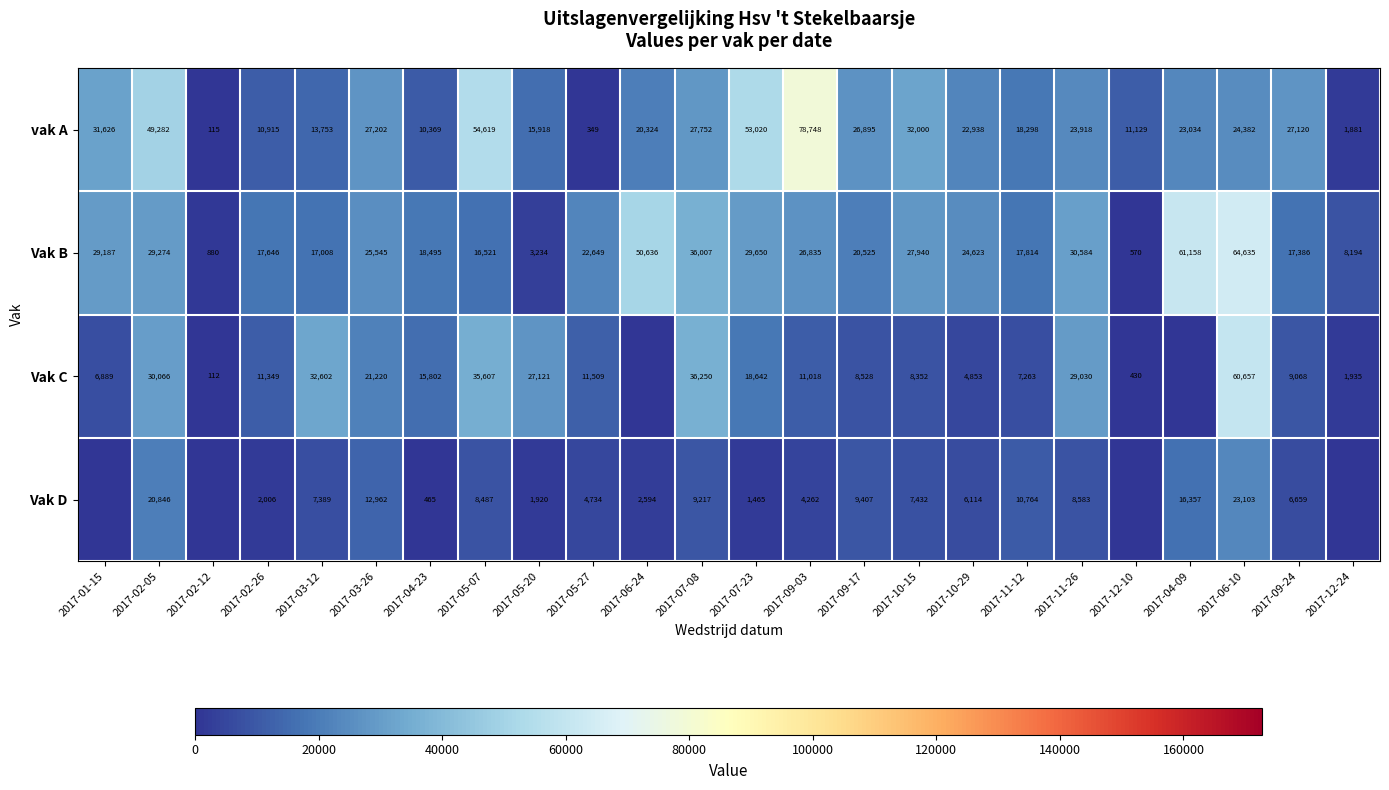

What is the total value across all series at 2017-02-12?

1107